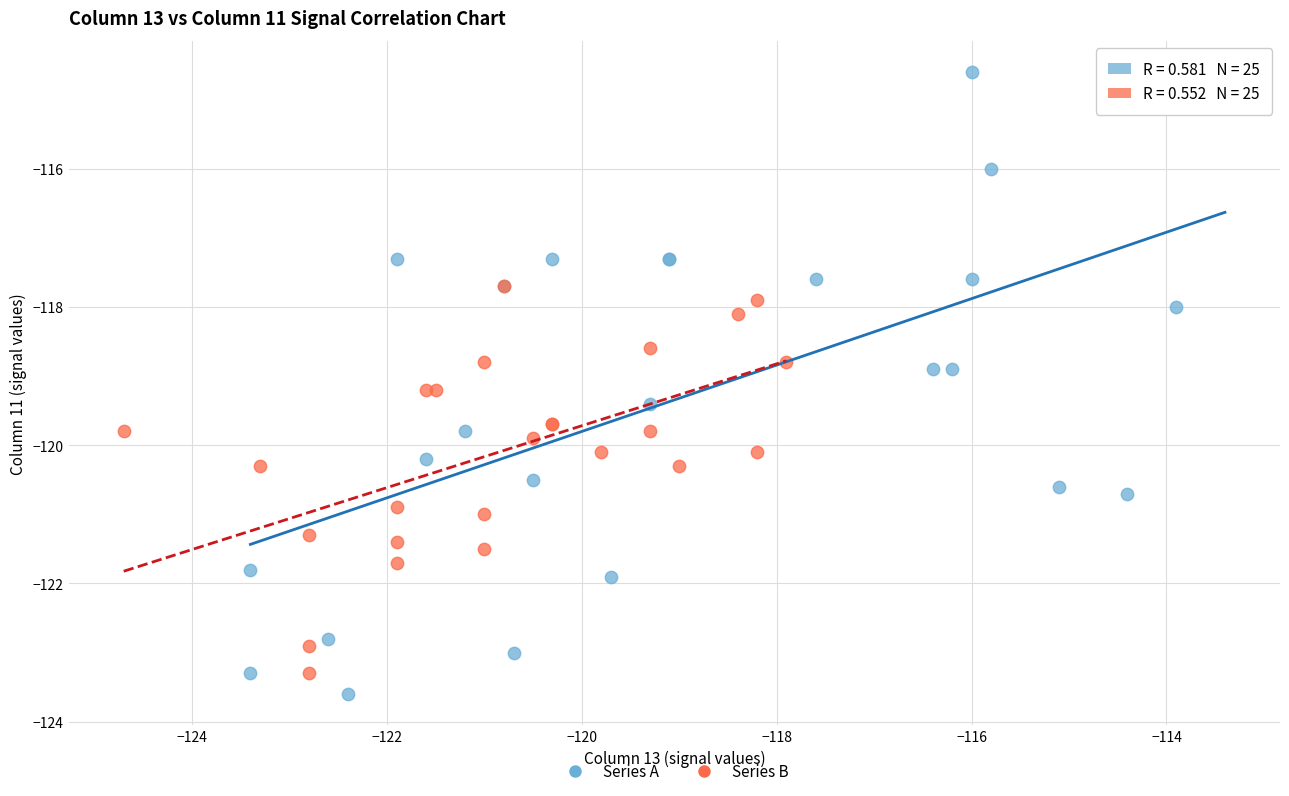

Which series has the widest spread of Y values?

Series A